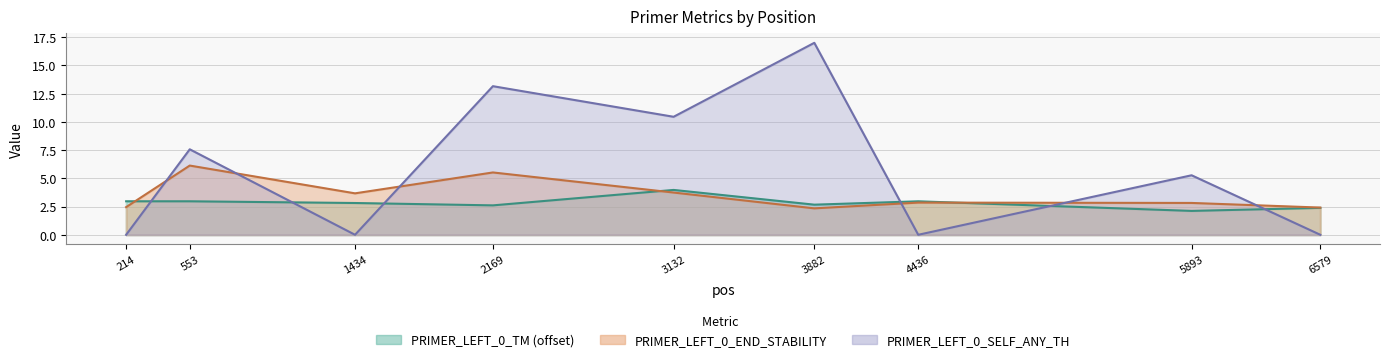

At which category does PRIMER_LEFT_0_SELF_ANY_TH reach its first local peak?

553